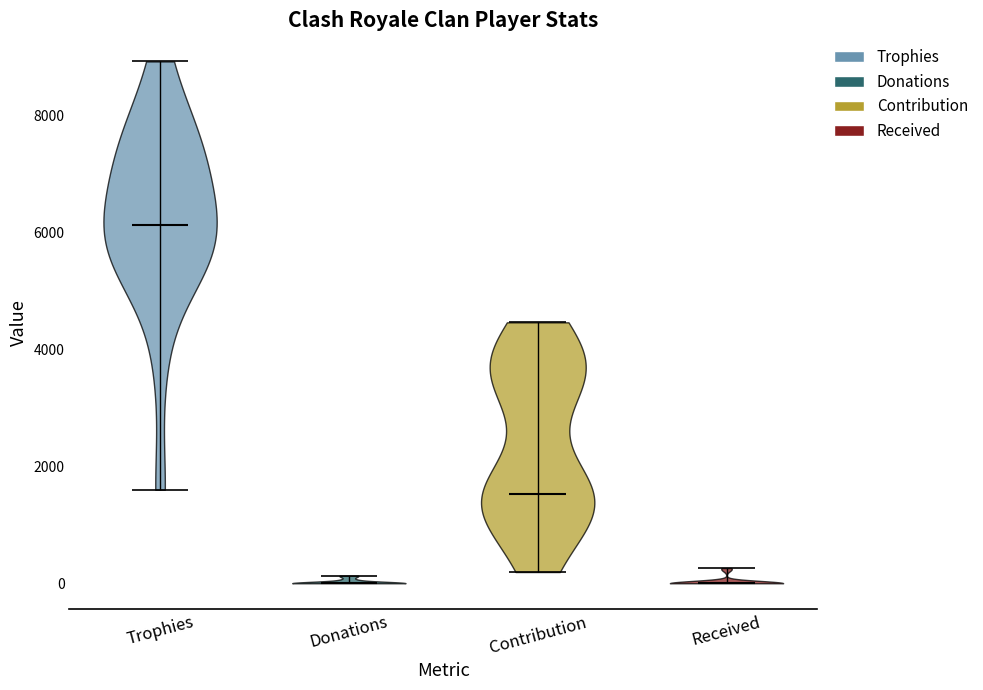

What is the lowest point the violin for Donations reaches on the y-axis? The values are not printed on the chart, so give them approximately, as read against the axis.

0